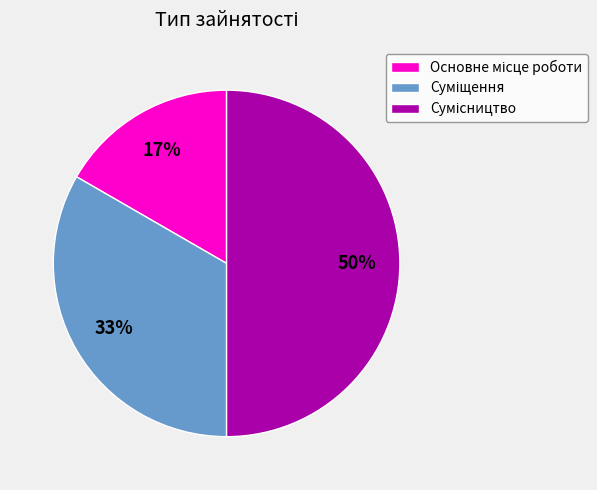

To the nearest percent, what is the average slice percentage?

33%